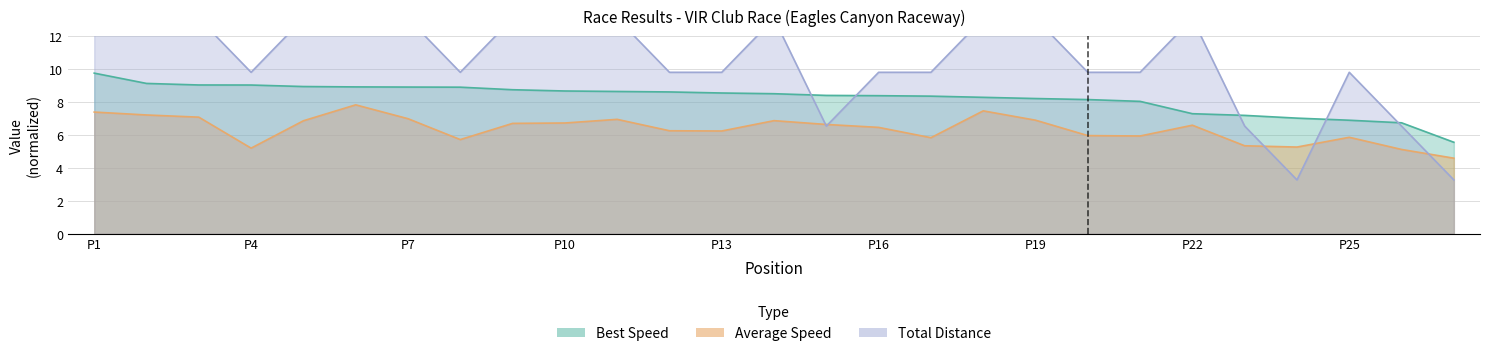

What is the value of the Total Laps point at the 8th from the left?

9.8